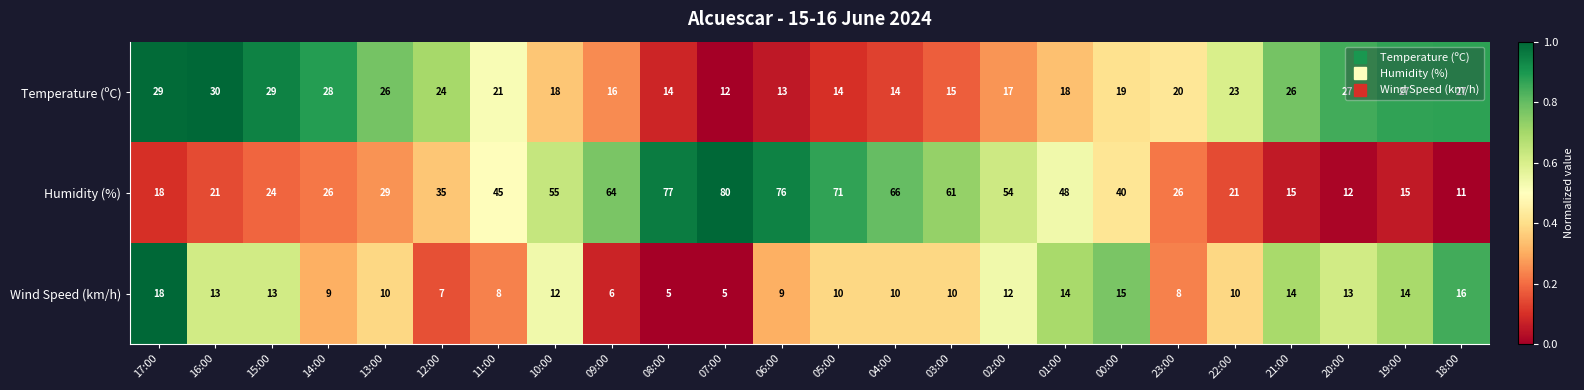

What value does the Wind Speed (km/h) series have at 09:00?

6